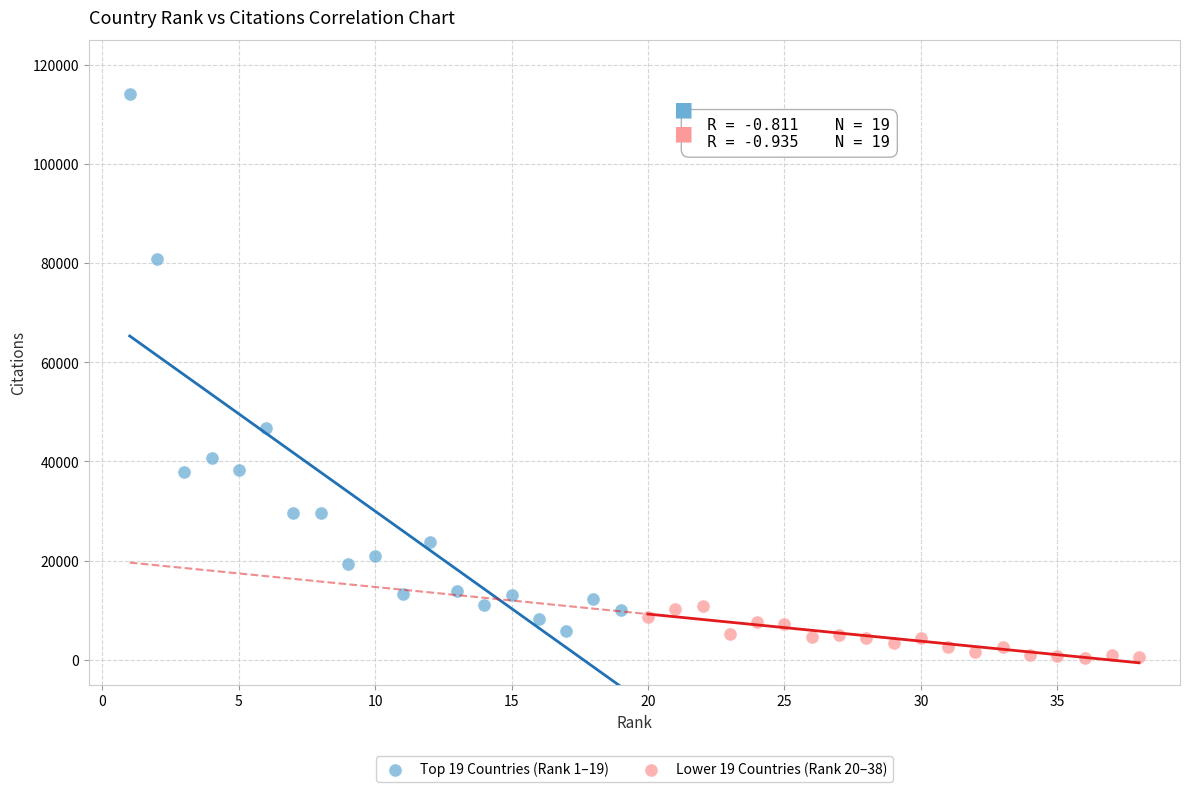

Which series contains the highest Y value?

Top 19 Countries (Rank 1–19)